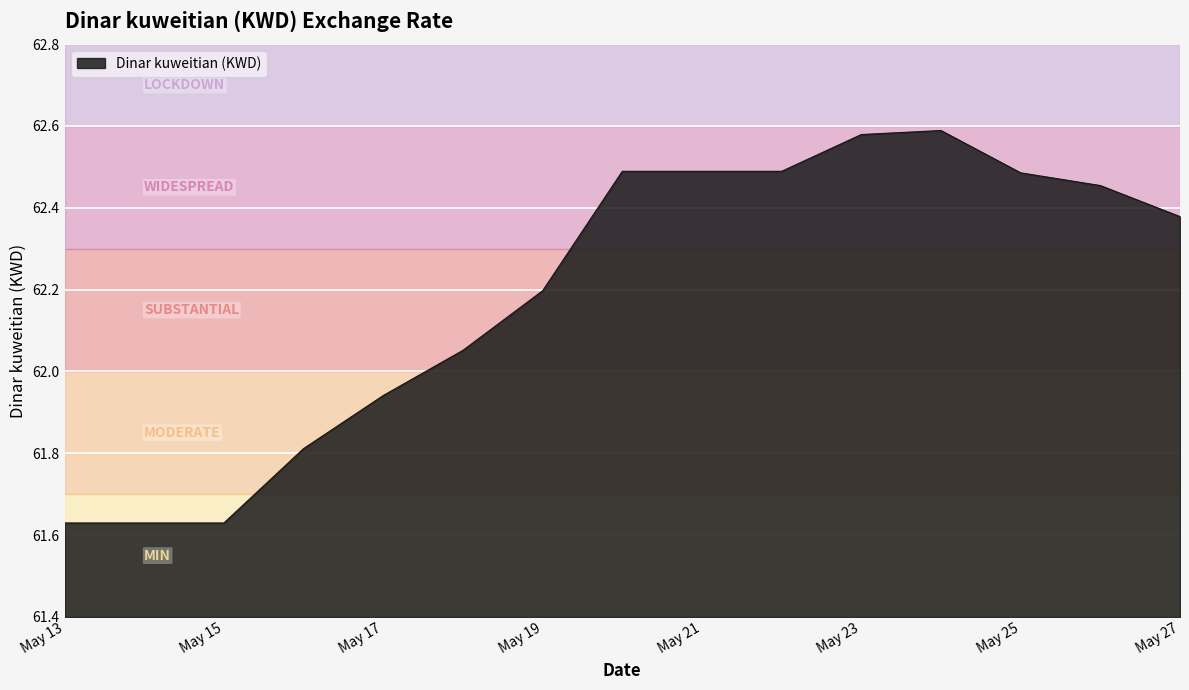

What is the difference between the maximum and minimum values?

1.0